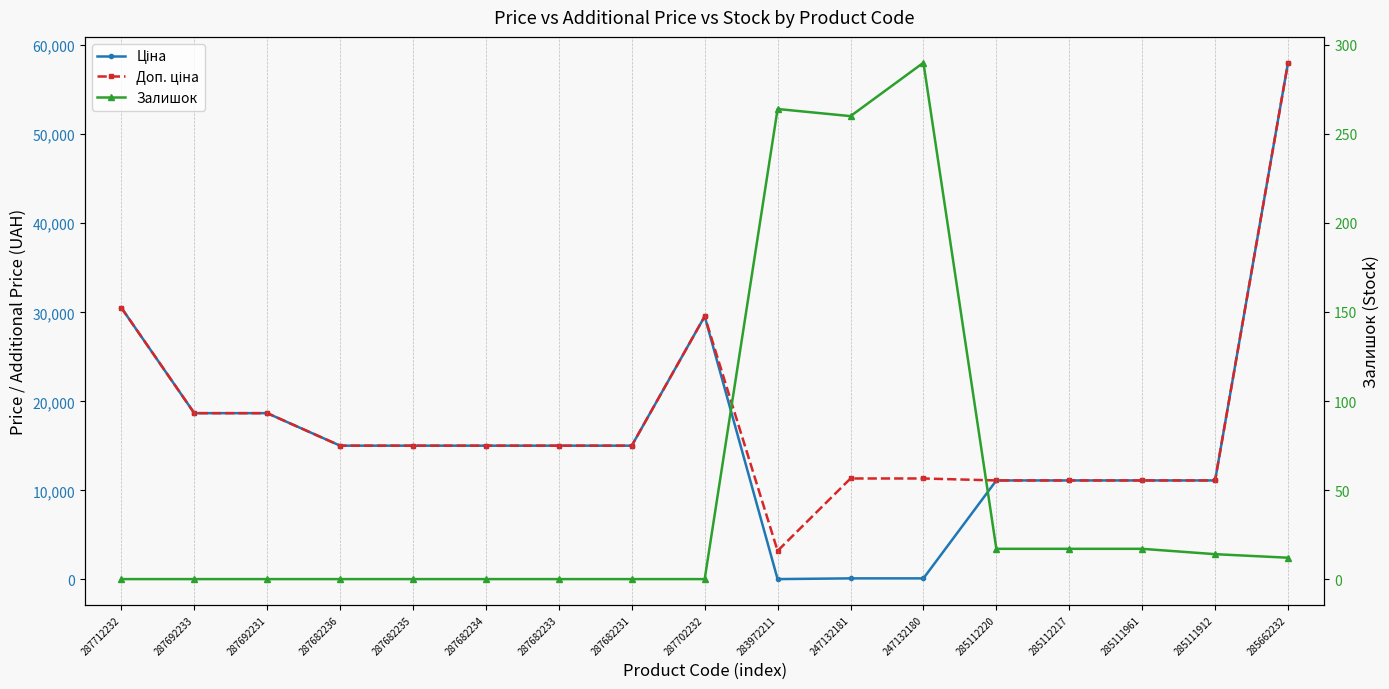

Reading right to left, extract all data points from this chart.

Ціна: 285662232=58037.0	285111912=11113.6	285111961=11113.6	285112217=11113.6	285112220=11113.6	247132180=113.3	247132181=113.3	283972211=32.0	287702232=29548.9	287682231=15019.2	287682233=15019.2	287682234=15019.2	287682235=15019.2	287682236=15019.2	287692231=18671.5	287692233=18671.5	287712232=30512.3
Доп. ціна: 285662232=58037.0	285111912=11113.6	285111961=11113.6	285112217=11113.6	285112220=11113.6	247132180=11334.0	247132181=11334.0	283972211=3205.0	287702232=29548.9	287682231=15019.2	287682233=15019.2	287682234=15019.2	287682235=15019.2	287682236=15019.2	287692231=18671.5	287692233=18671.5	287712232=30512.3
Залишок: 285662232=12.0	285111912=14.0	285111961=17.0	285112217=17.0	285112220=17.0	247132180=290.0	247132181=260.0	283972211=264.0	287702232=0.0	287682231=0.0	287682233=0.0	287682234=0.0	287682235=0.0	287682236=0.0	287692231=0.0	287692233=0.0	287712232=0.0